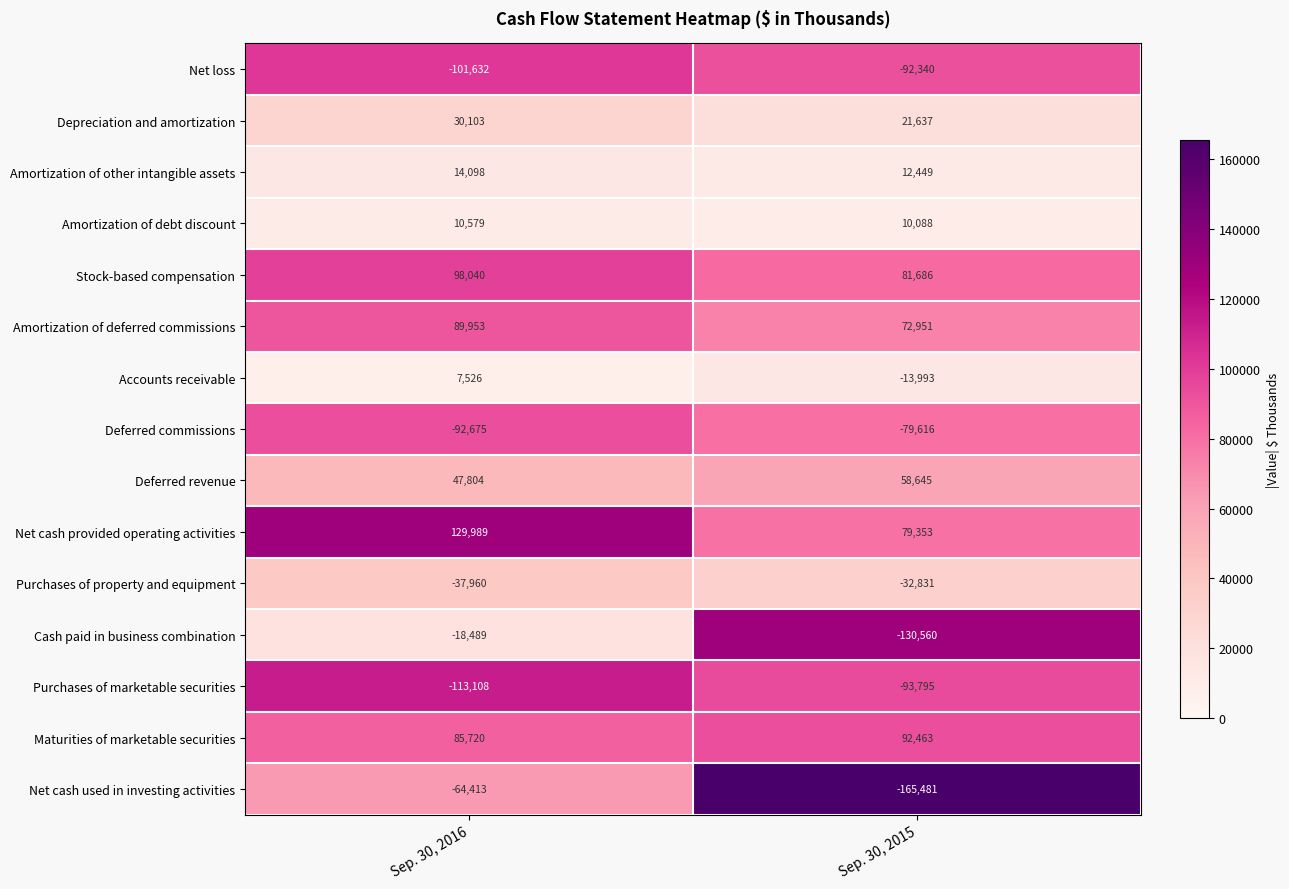

What is the highest value of the Net cash provided operating activities series?

129989